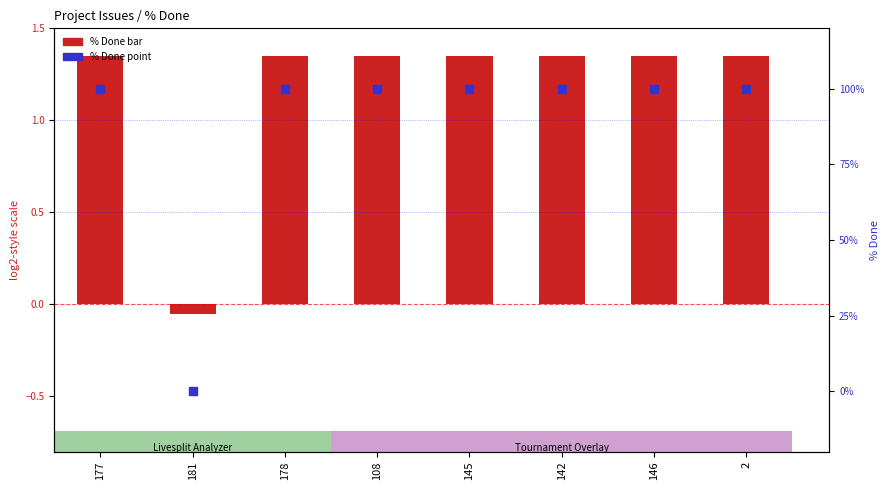

At how many categories does at least one series exceed 0?

7